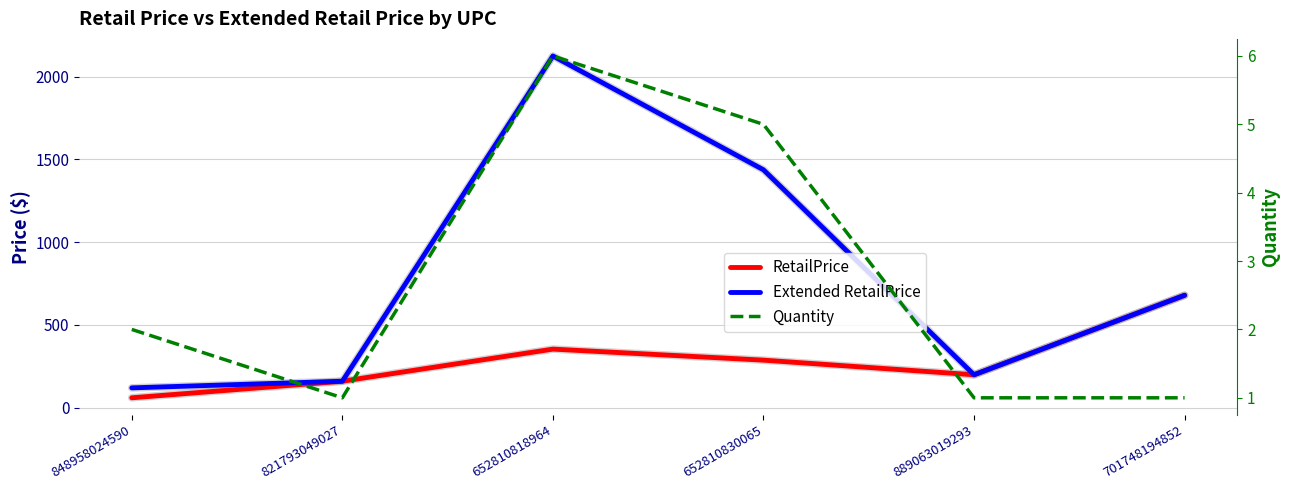

Count the number of categories in the chart.

6